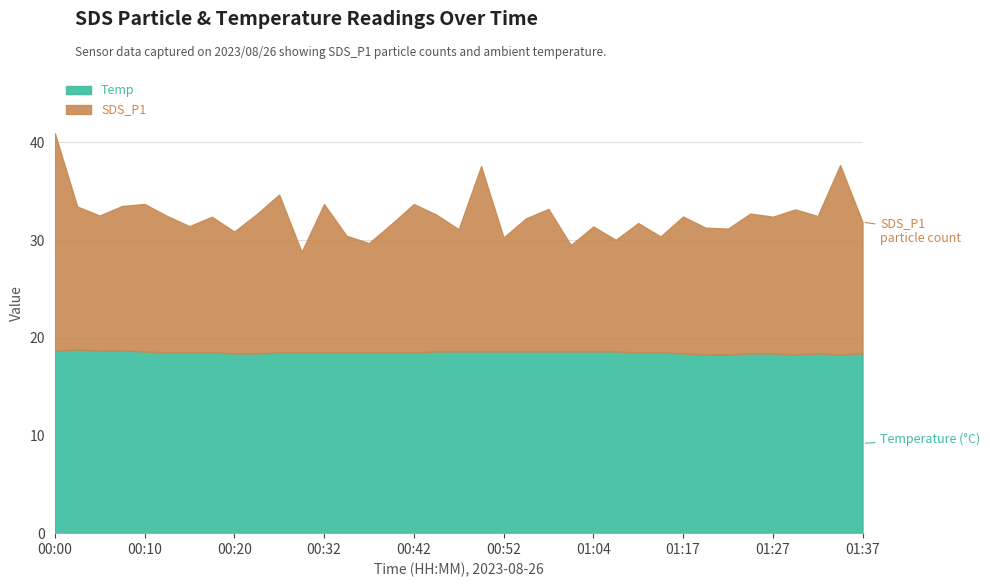

The value of Temp at 01:04 is 5.0. True or false?

False